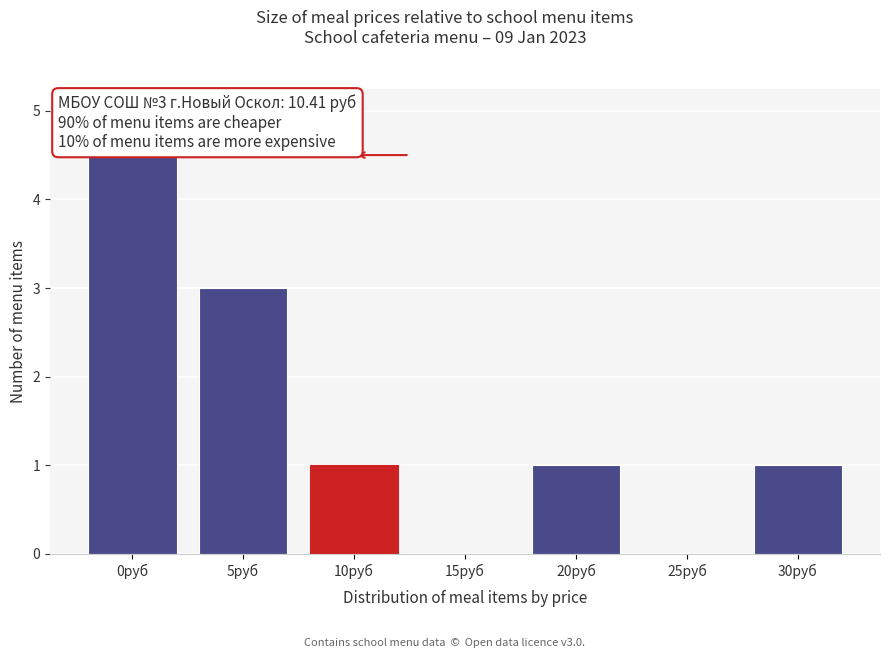

Reading left to right, transcribe all the data shown in this chart.

0руб=5	5руб=3	10руб=1	15руб=0	20руб=1	25руб=0	30руб=1